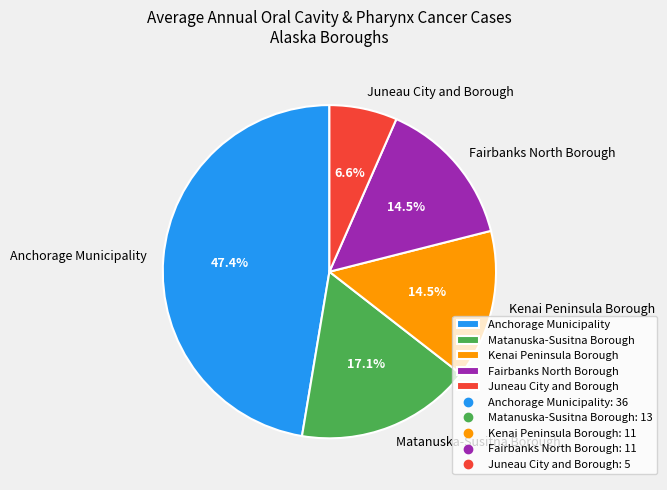

Which category has the biggest portion of the pie?

Anchorage Municipality